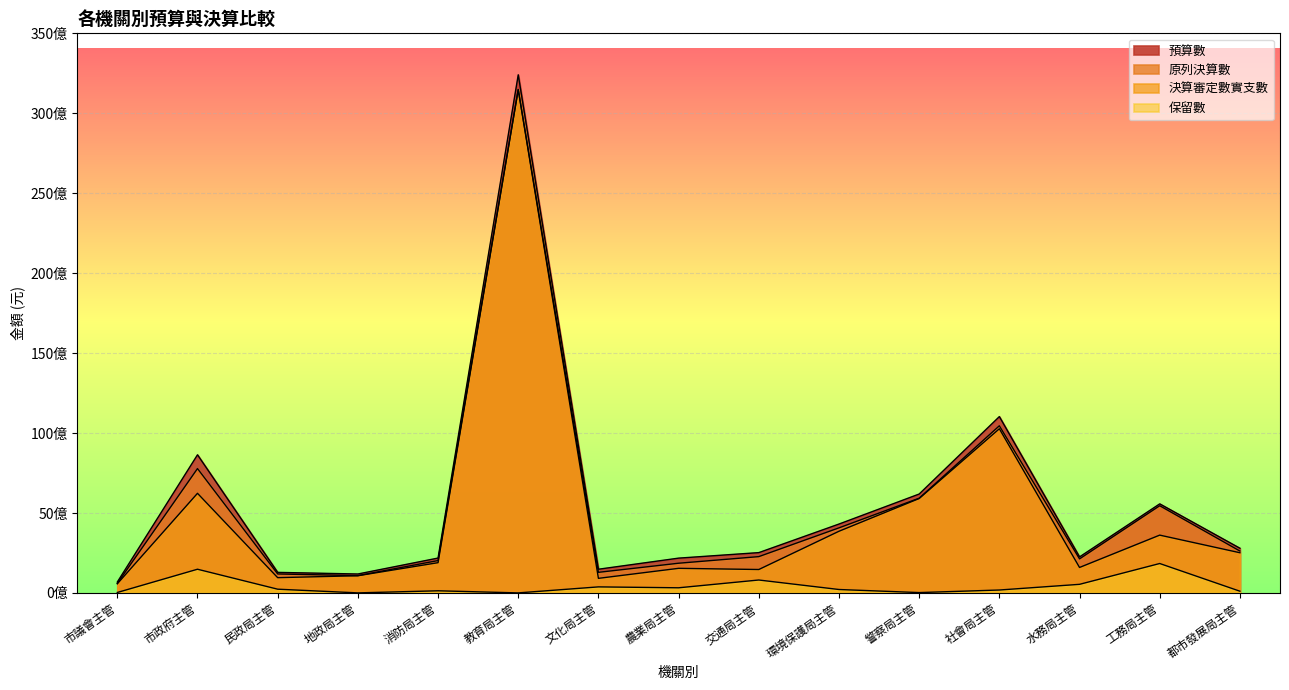

True or false: 原列決算數 and 決算審定數實支數 intersect in this chart.

False